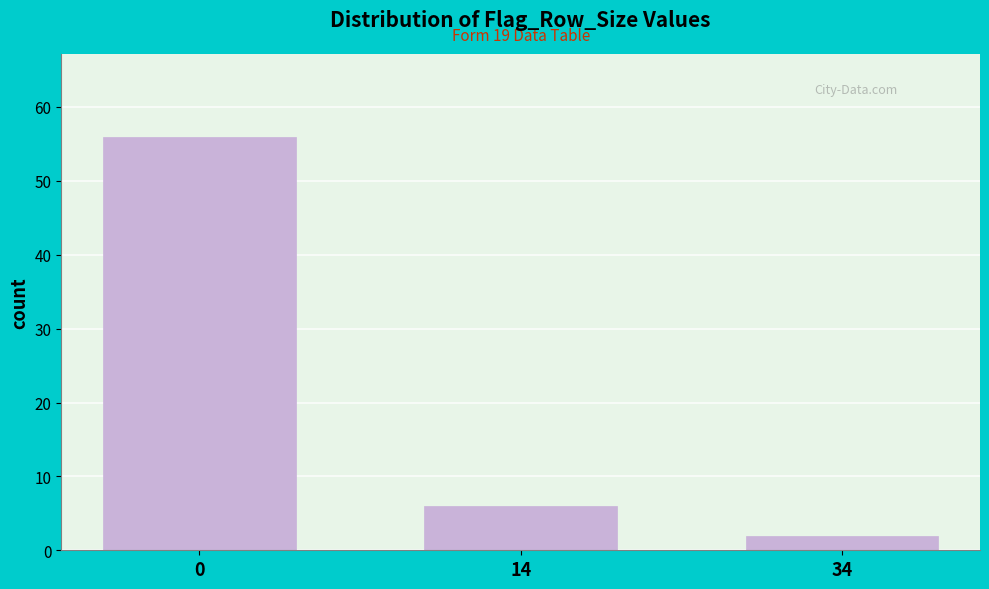

Reading left to right, transcribe all the data shown in this chart.

0=56	14=6	34=2